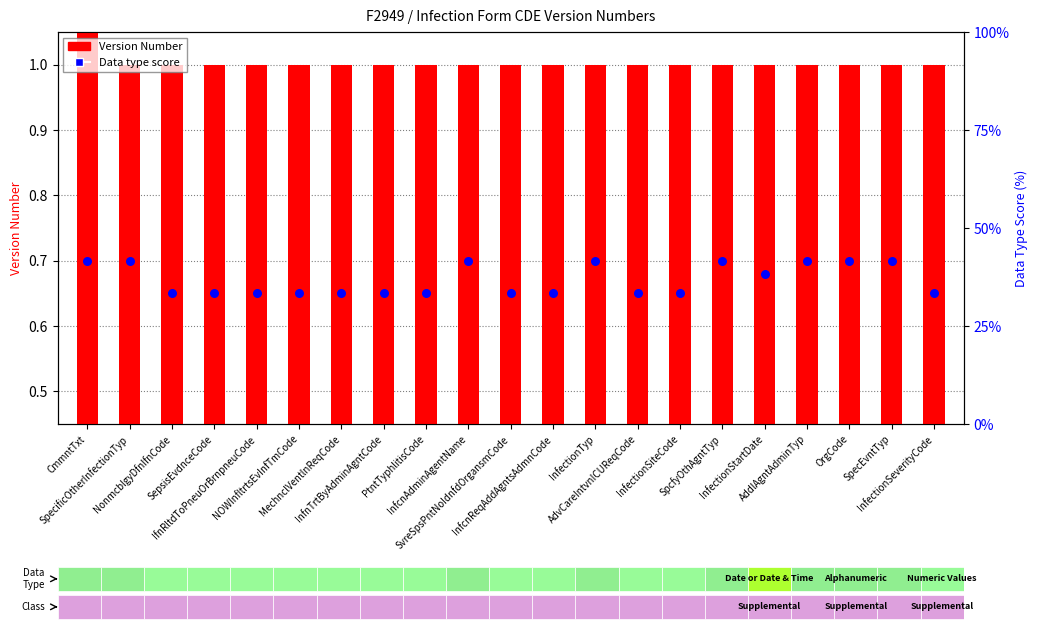

Which series reaches the maximum Y coordinate?

Version Number